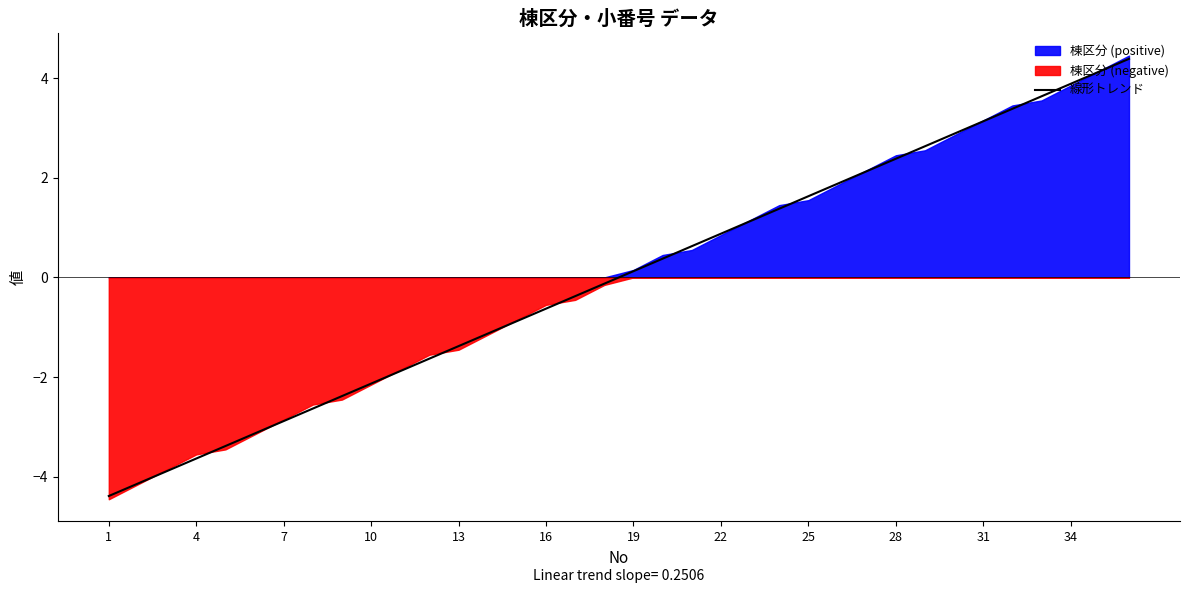

What is the highest value of the 線形トレンド series?

4.4